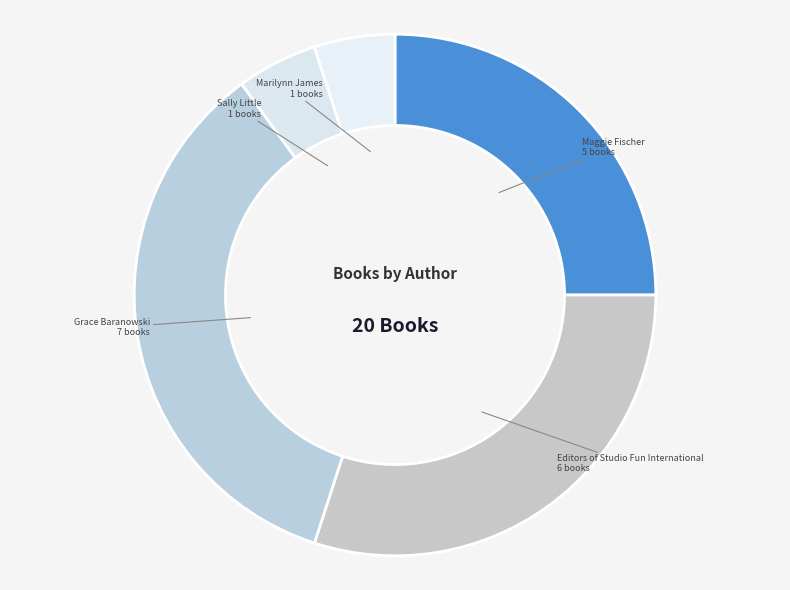

Does any single category account for the majority?

No